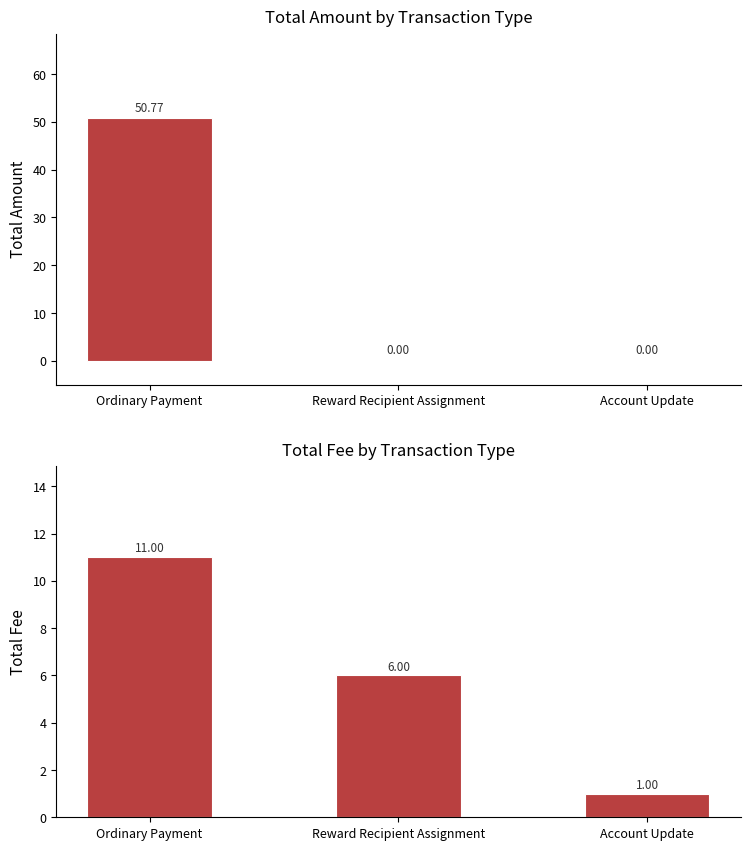

Does the chart contain stacked bars?

No